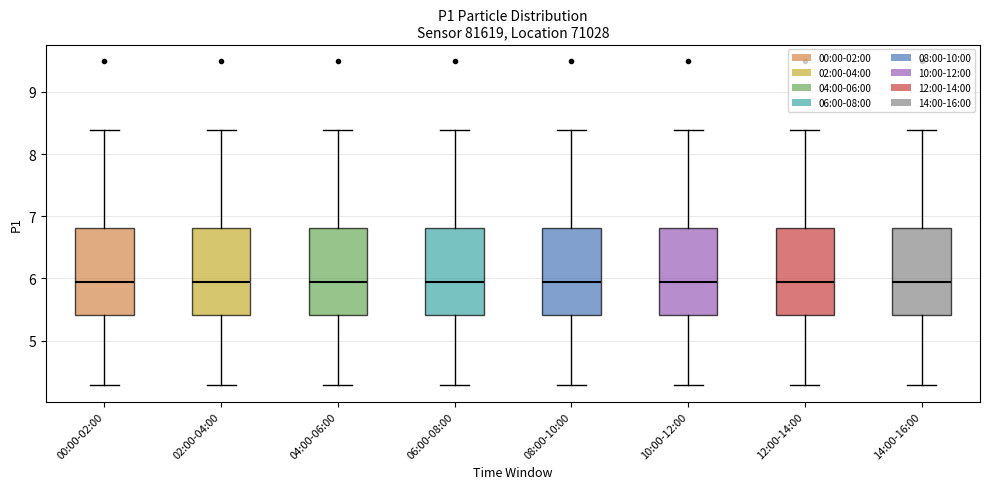

Where is the upper edge of the box for 12:00-14:00 on the y-axis? The values are not printed on the chart, so give them approximately, as read against the axis.

6.8